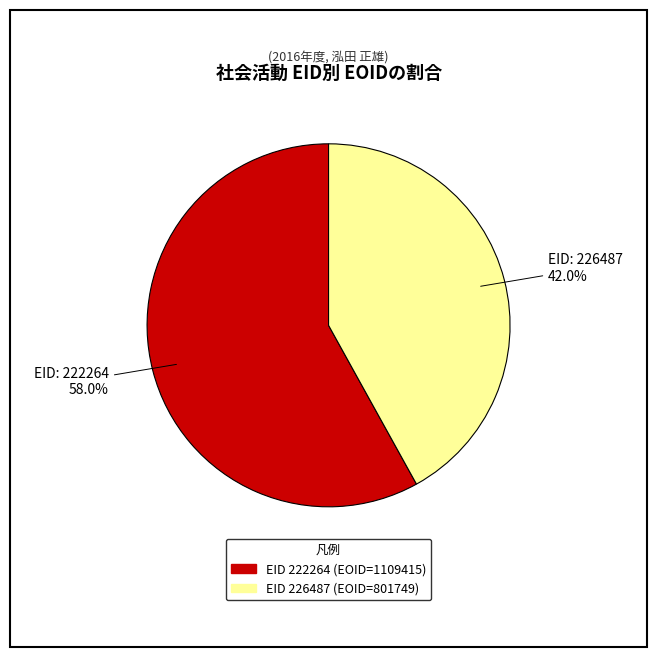

How many segments does this pie chart have?

2